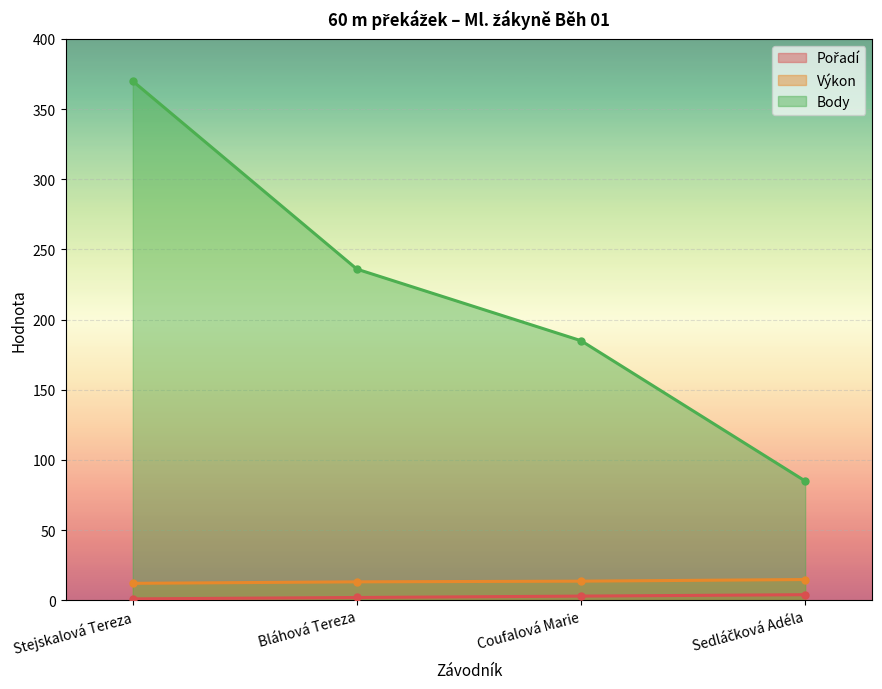

What is the label of the 2nd point from the right?

Coufalová Marie